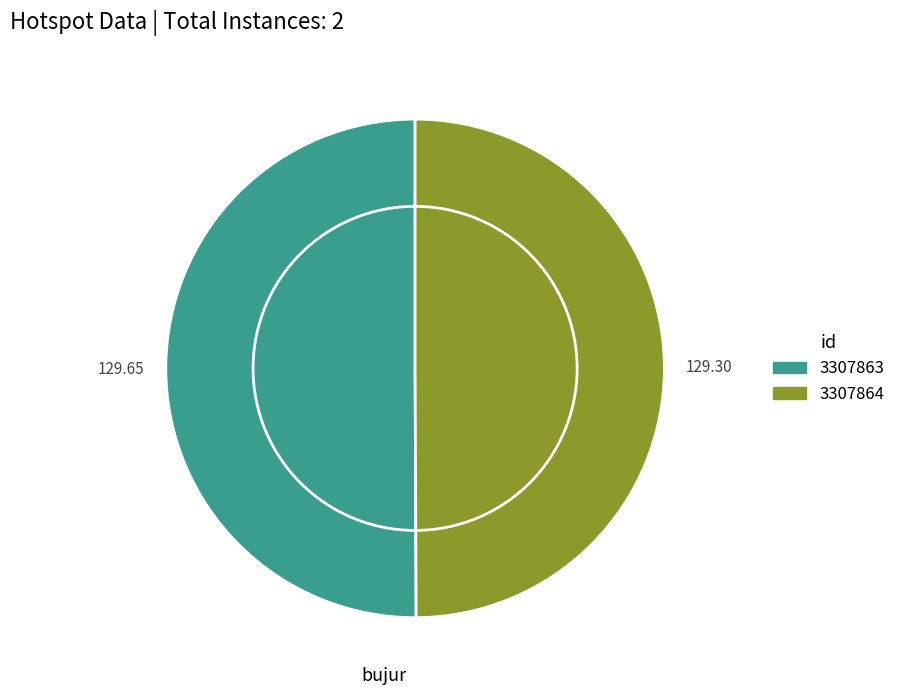

Approximately how many times larger is the value at 3307864 compared to 3307863?

1.0